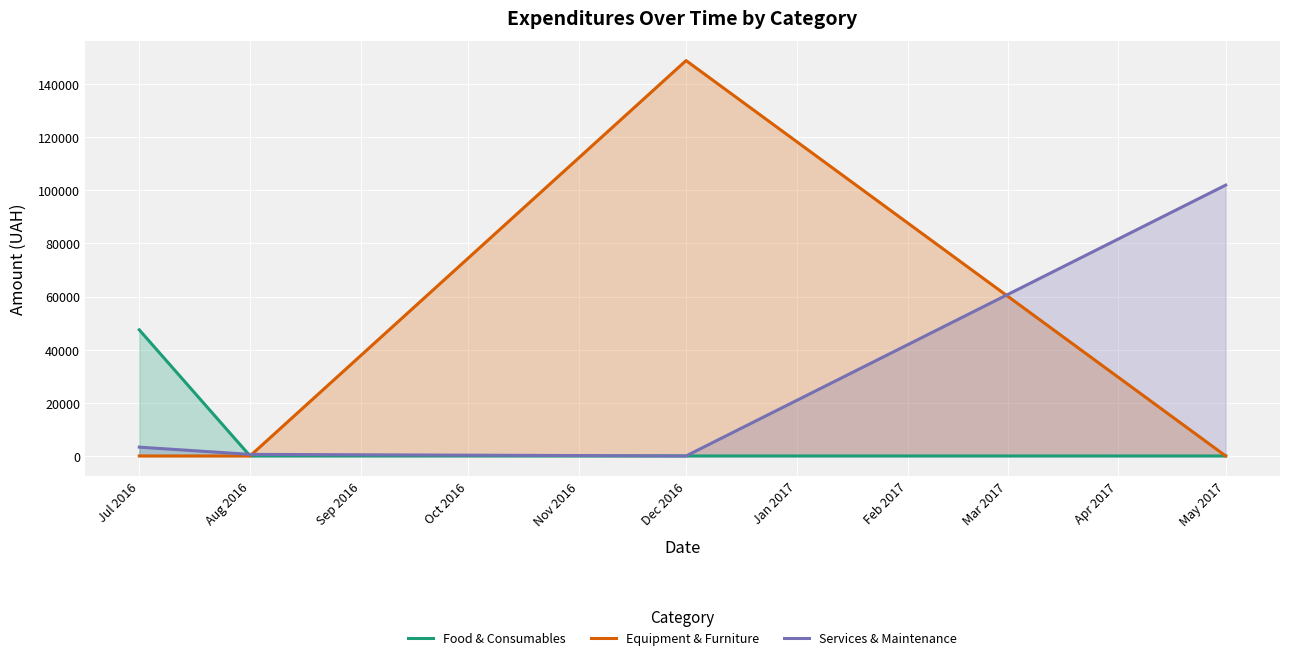

True or false: Equipment & Furniture has a value of 0.0 at Jul 2016.

True